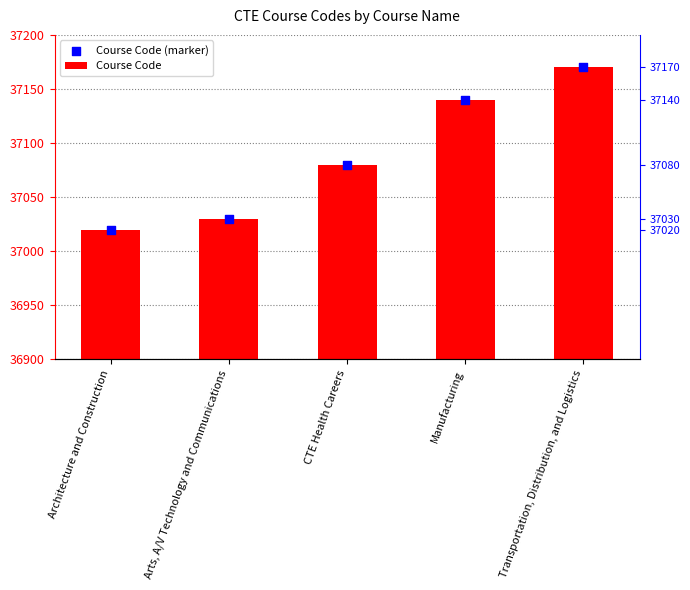

At which category is the sum across all series the highest?

Transportation, Distribution, and Logistics